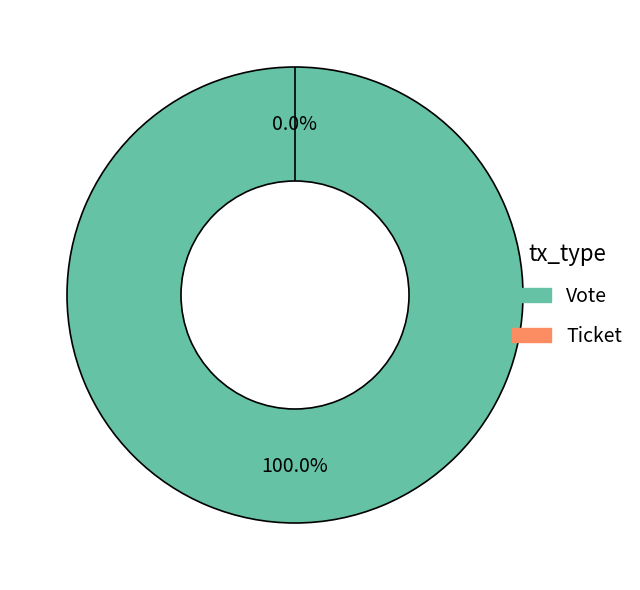

To the nearest percent, what is the difference between the largest and smallest slice percentages?

100%